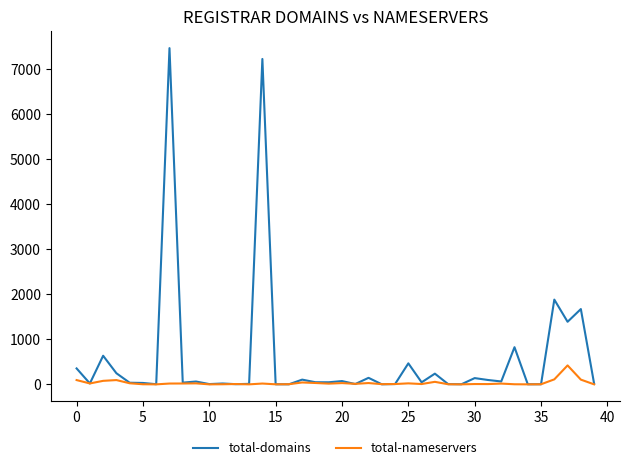

Rank the series by their maximum value, from lowest to highest.

total-nameservers, total-domains